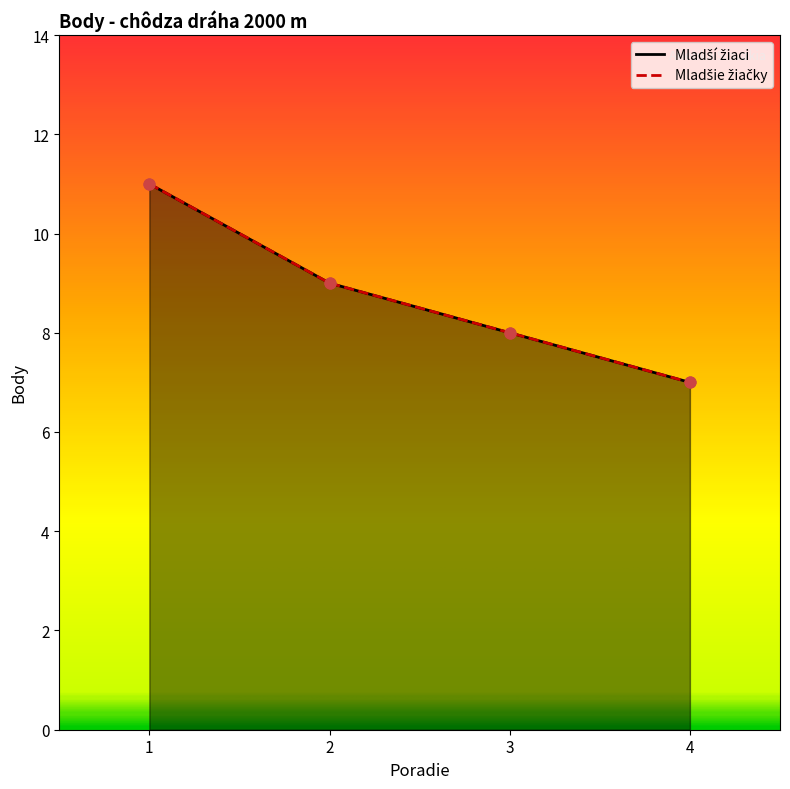

Which series reaches the minimum Y coordinate?

Mladší žiaci